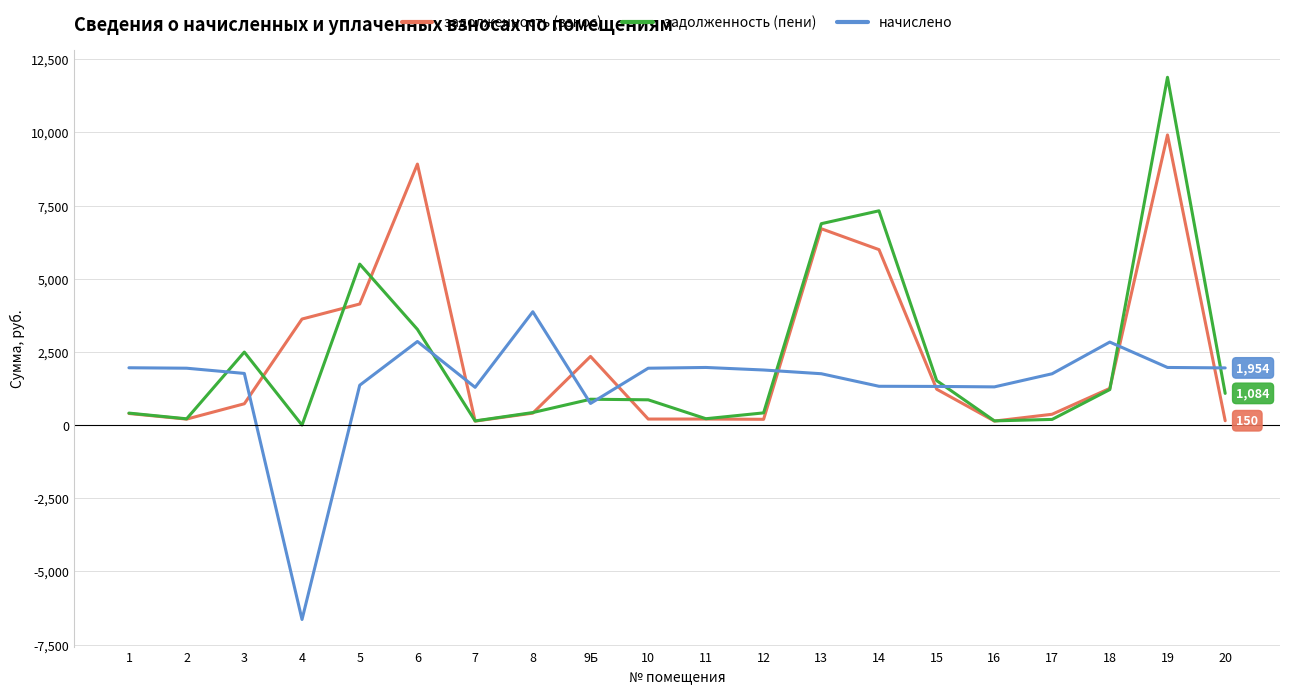

At 4, list the series in order from largest to smallest.

задолженность (взнос), задолженность (пени), начислено